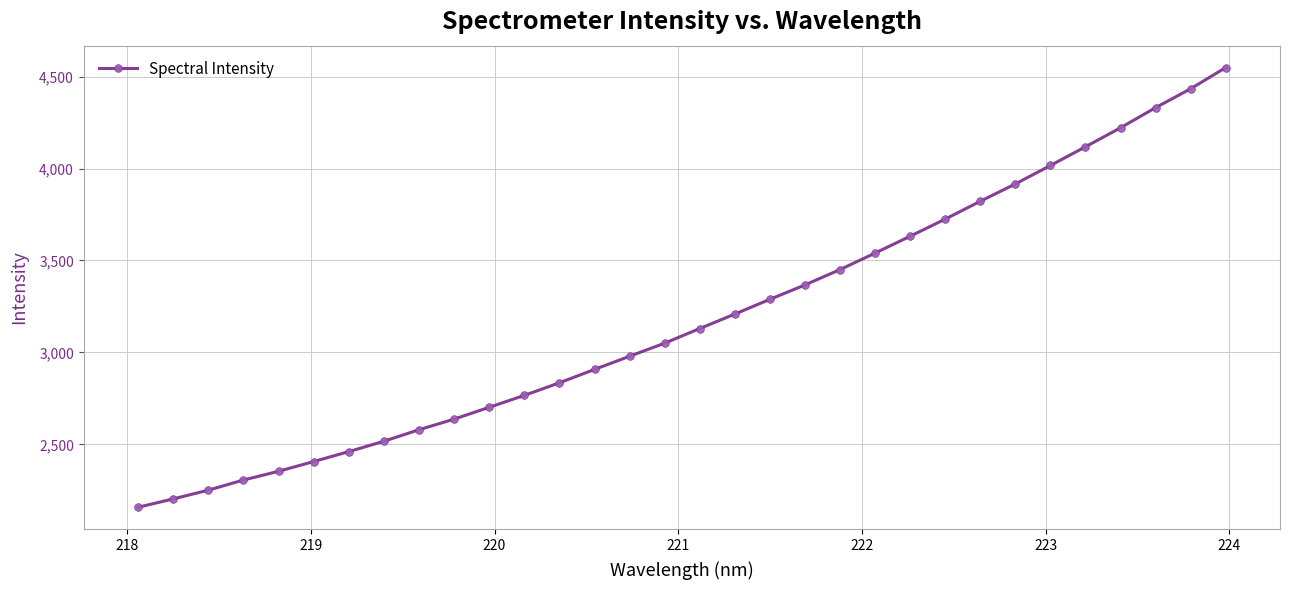

True or false: there are more than 2 points higher than both neighbors.

False